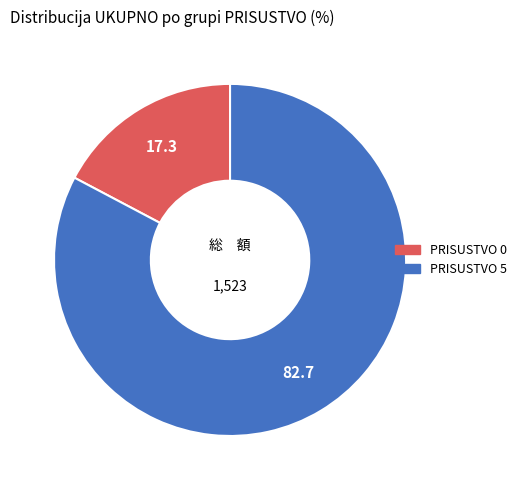

What is the largest slice in the pie chart?

PRISUSTVO 5